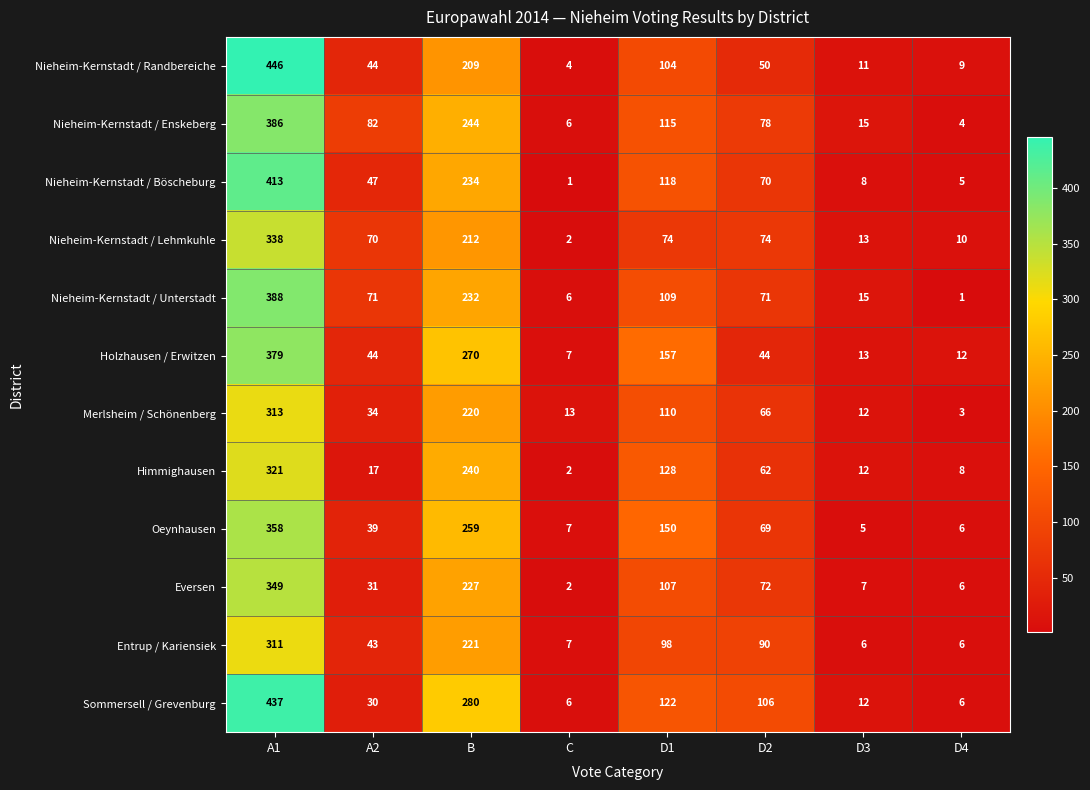

What is the difference between the Nieheim-Kernstadt / Unterstadt values at D1 and D3?

94